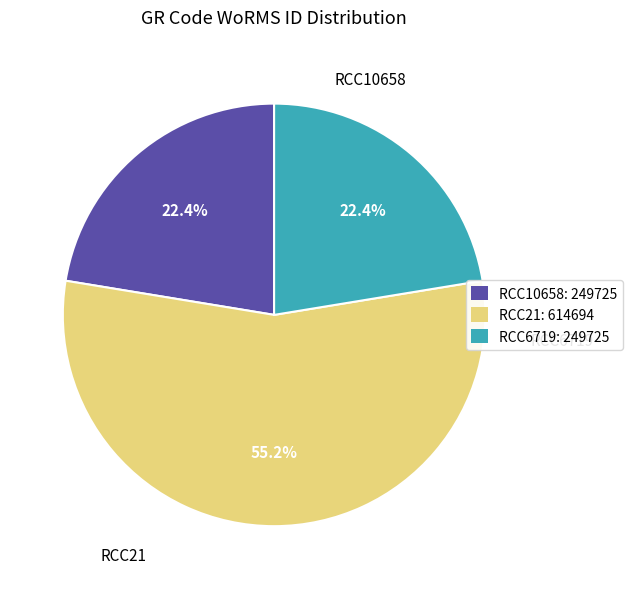

What is the largest slice in the pie chart?

RCC21